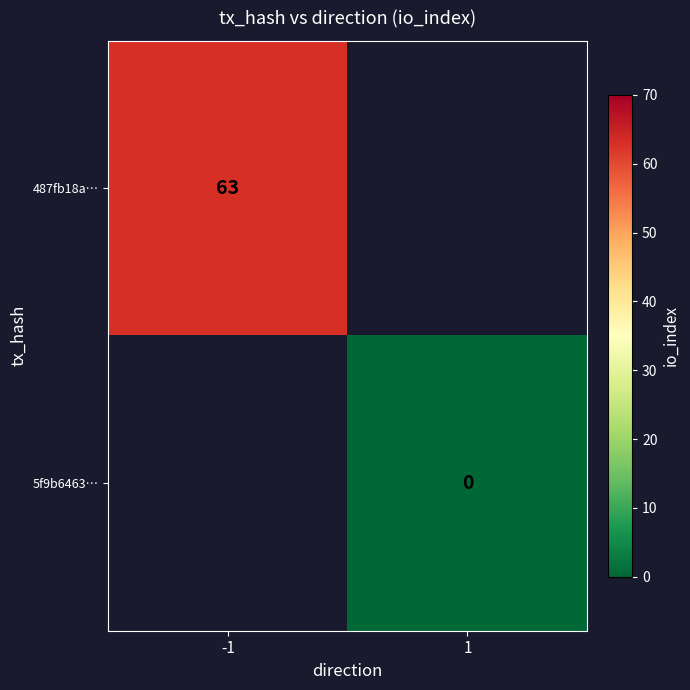

Is it true that 487fb18a… equals 63 at -1?

True